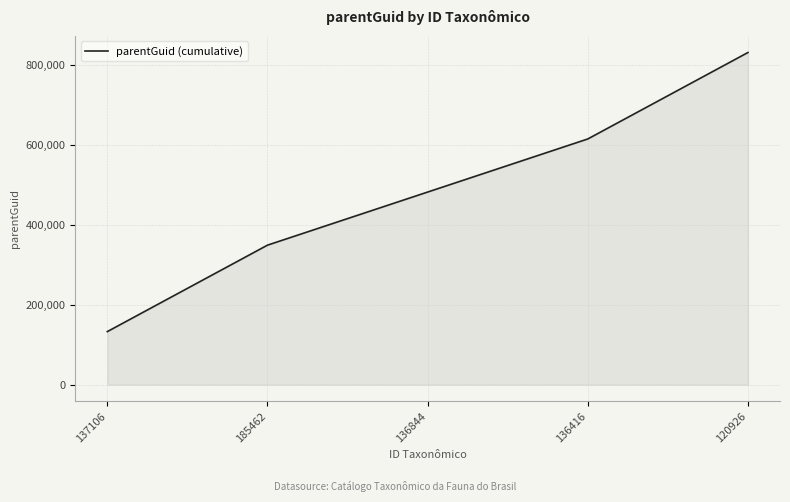

What is the difference between the maximum and minimum values?

699214